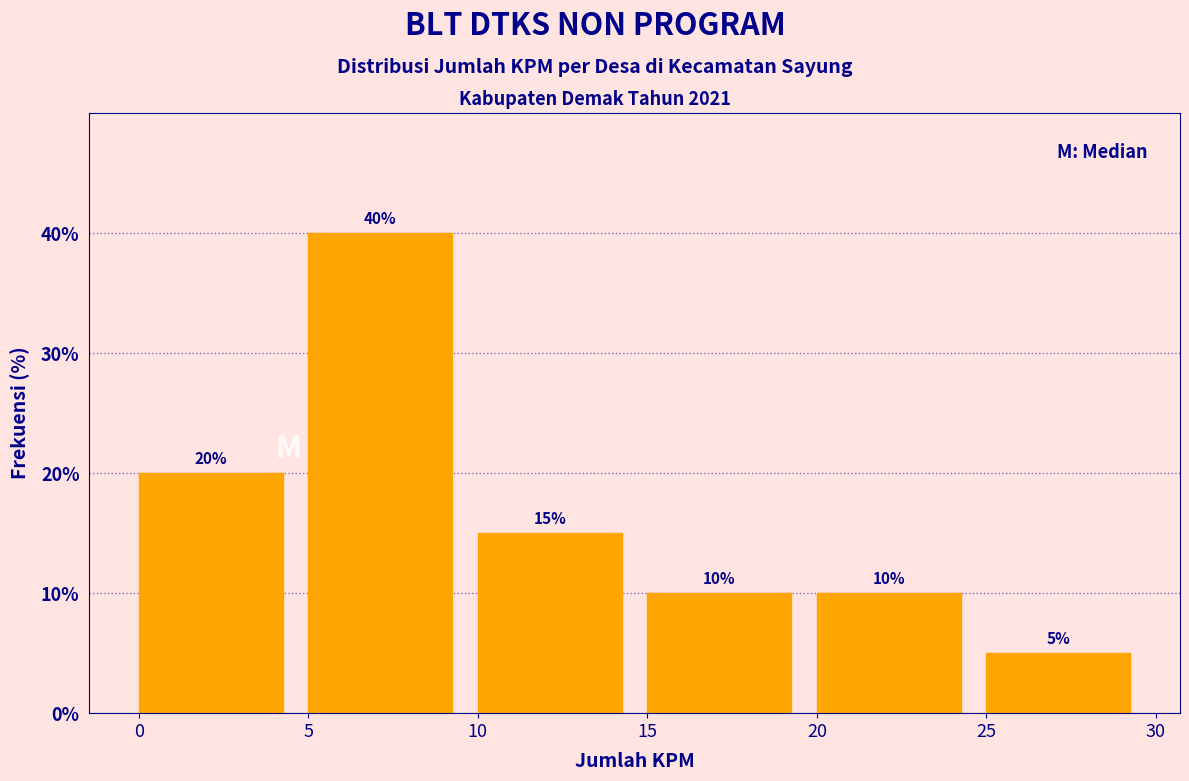

How tall is the bar that spans 25 to 30 on the x-axis?

5